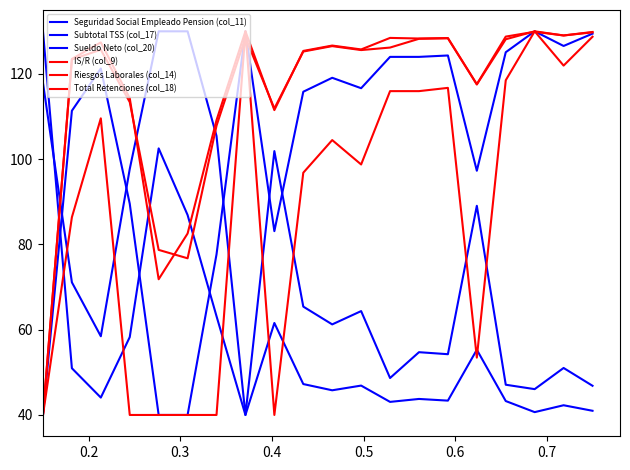

How many times do Total Retenciones (col_18) and IS/R (col_9) cross each other?

7